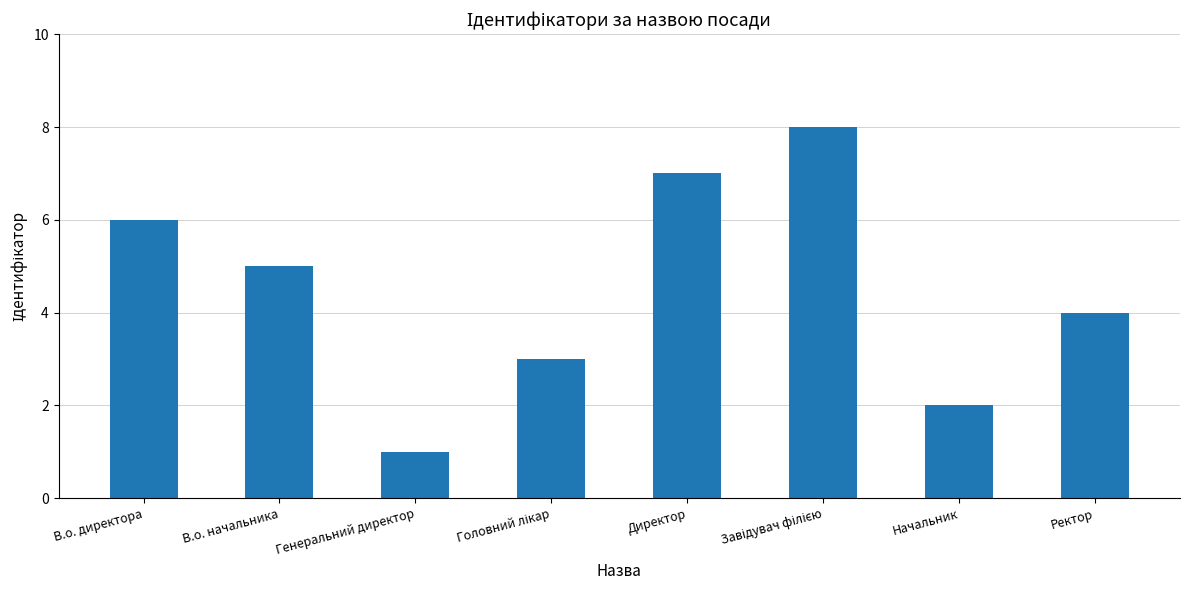

Reading left to right, transcribe all the data shown in this chart.

6	5	1	3	7	8	2	4